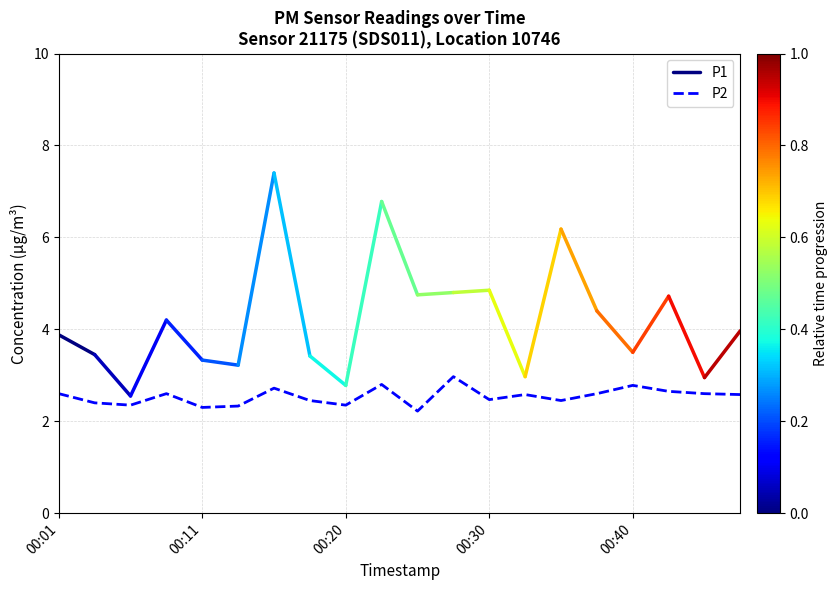

Where is the data nearest to the value 2?

00:25